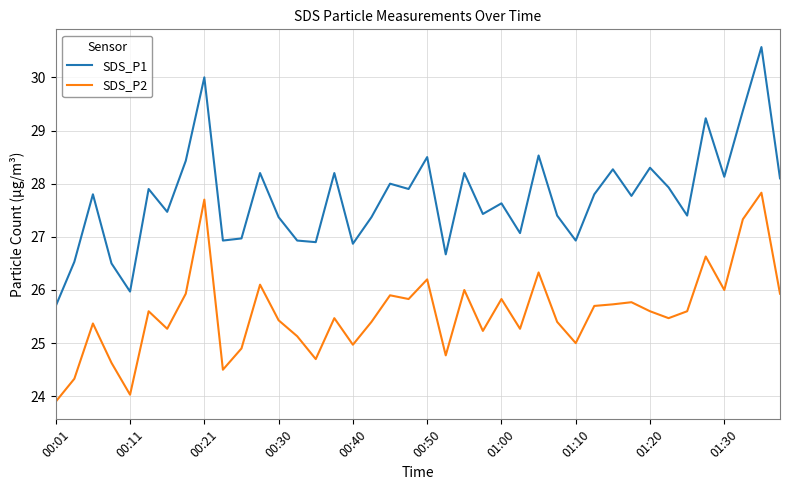

True or false: SDS_P1 and SDS_P2 intersect in this chart.

False